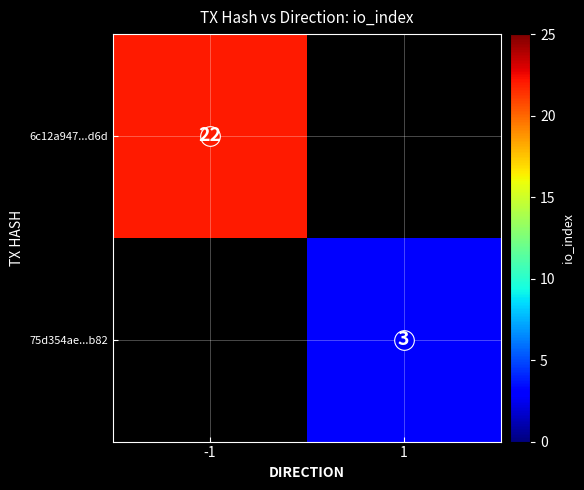

How many series are shown in this chart?

2